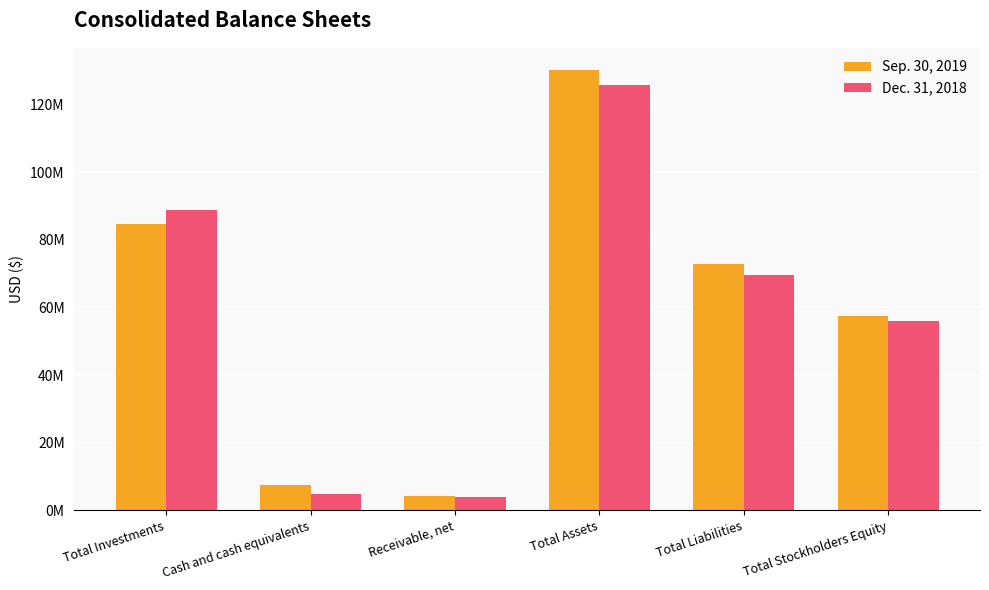

What is the total value across all series at Total Liabilities?

142434199